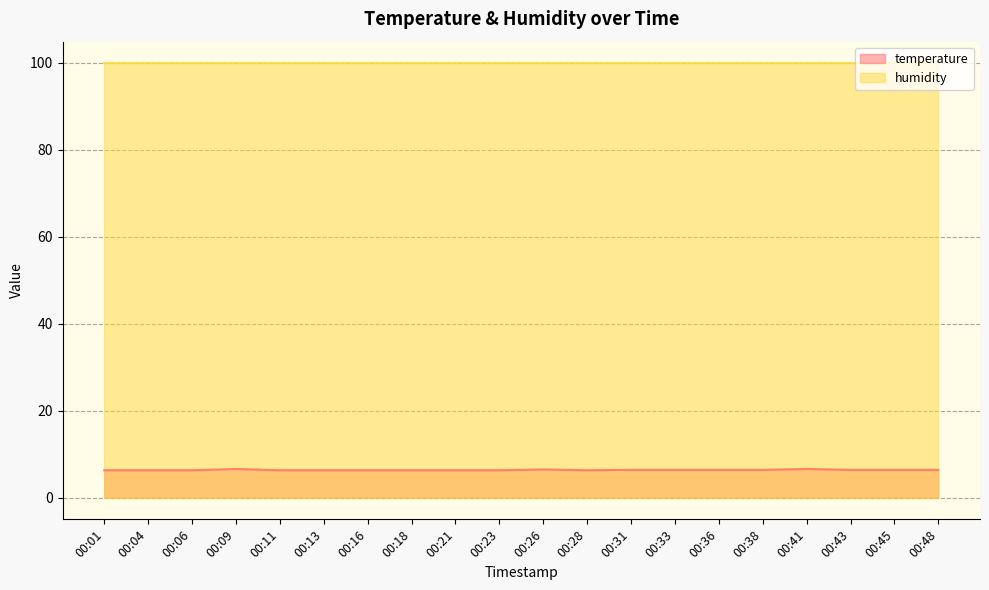

True or false: the data has more than 1 interior local peaks.

True